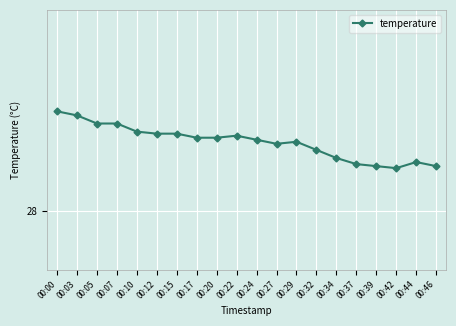

Does the chart display data point markers on the line(s)?

Yes